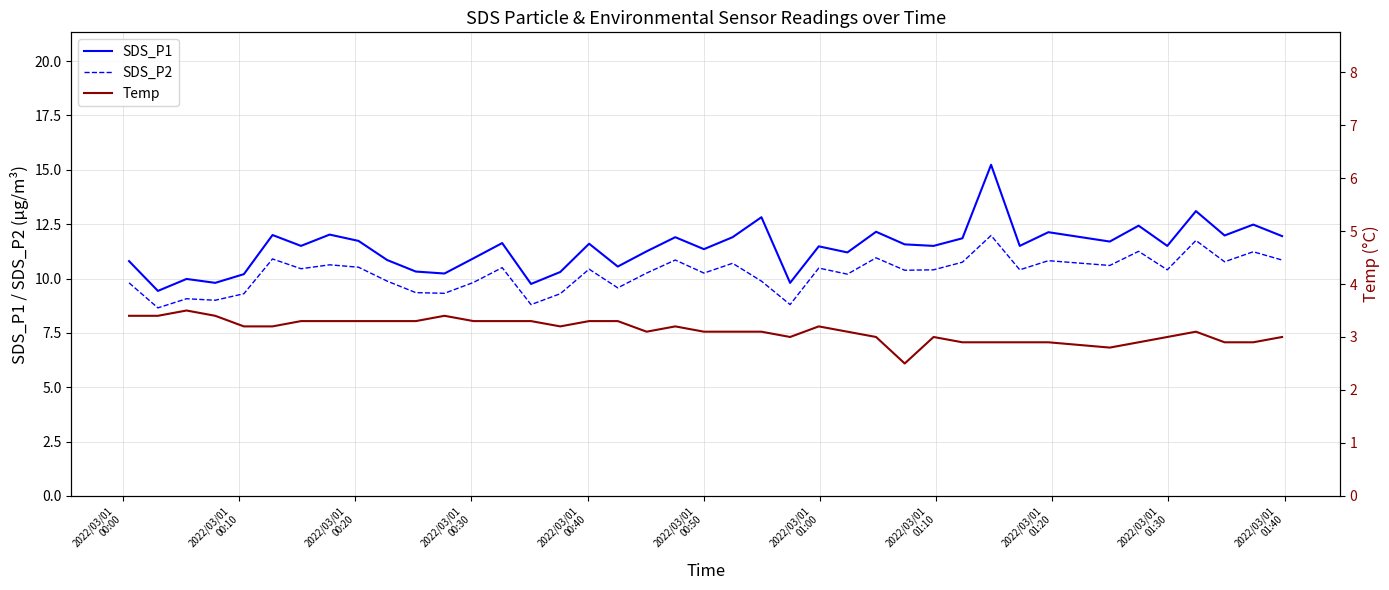

True or false: SDS_P1 and SDS_P2 intersect in this chart.

False